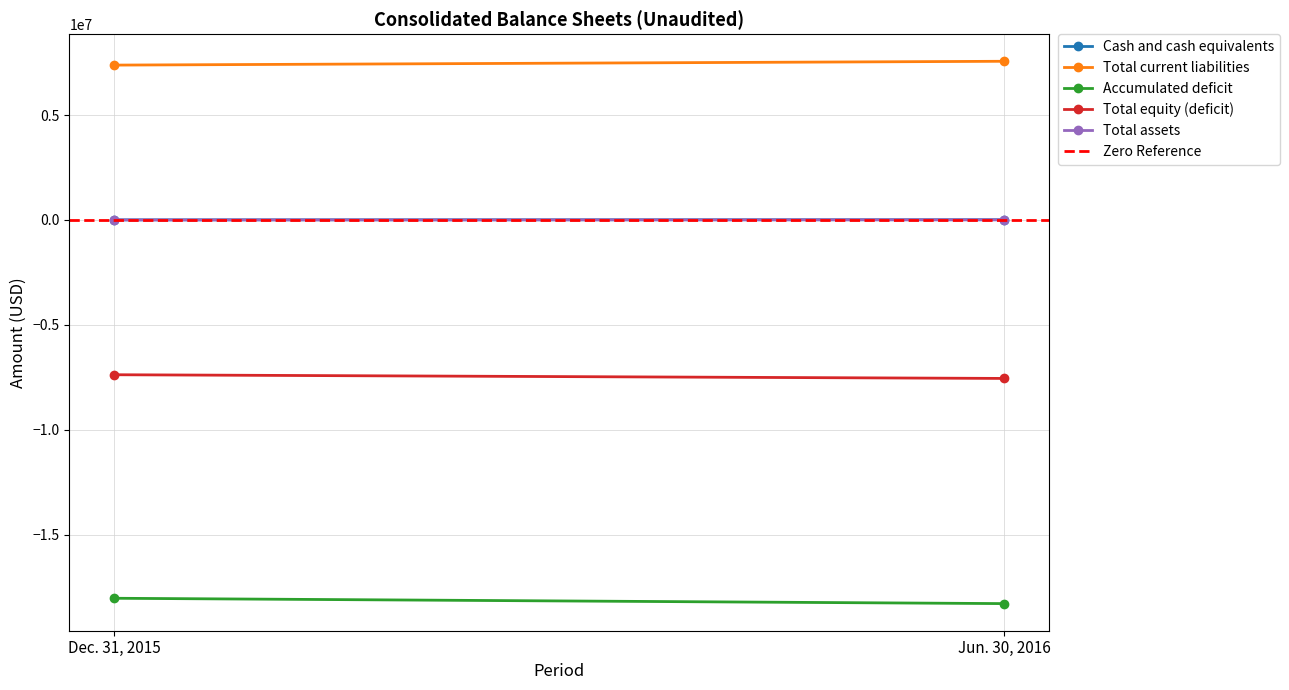

What is the difference between the maximum and minimum values in the Cash and cash equivalents series?

6326